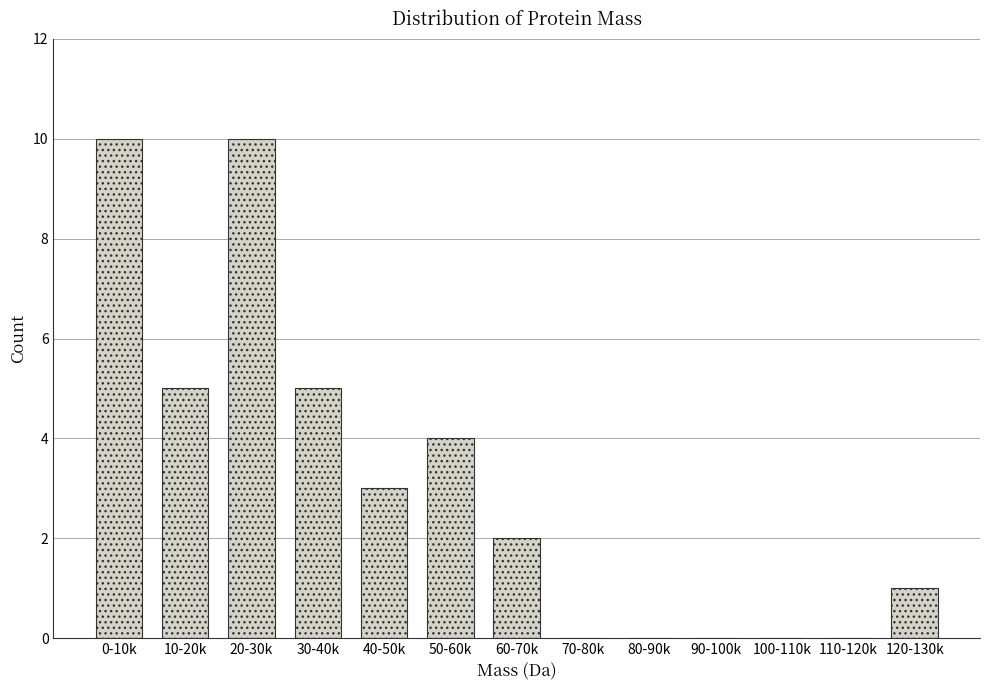

Reading left to right, list all the values displayed in this chart.

0-10k=10	10-20k=5	20-30k=10	30-40k=5	40-50k=3	50-60k=4	60-70k=2	70-80k=0	80-90k=0	90-100k=0	100-110k=0	110-120k=0	120-130k=1